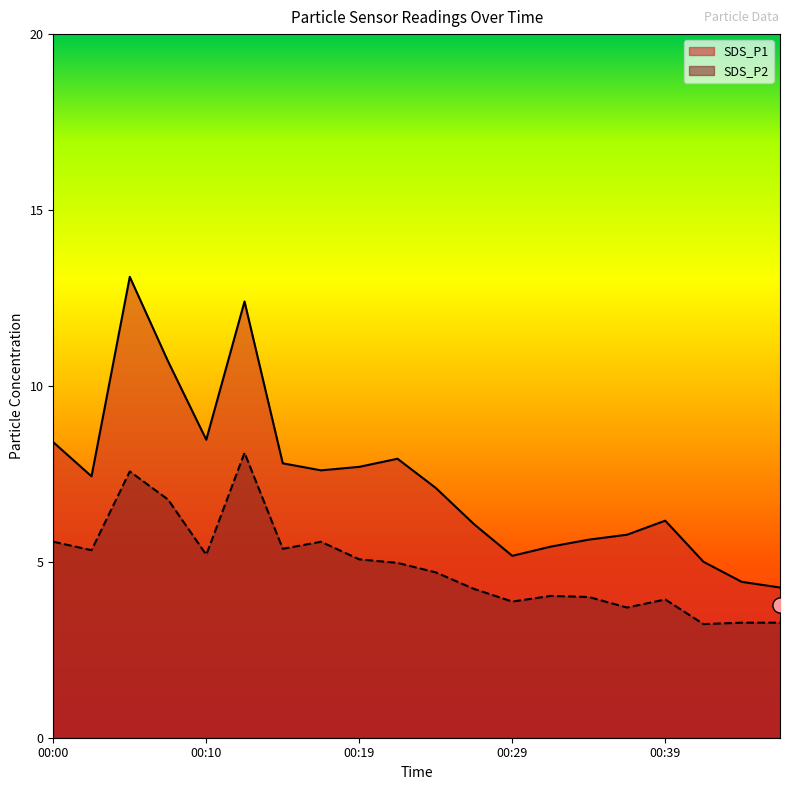

Which series reaches the minimum Y coordinate?

SDS_P2